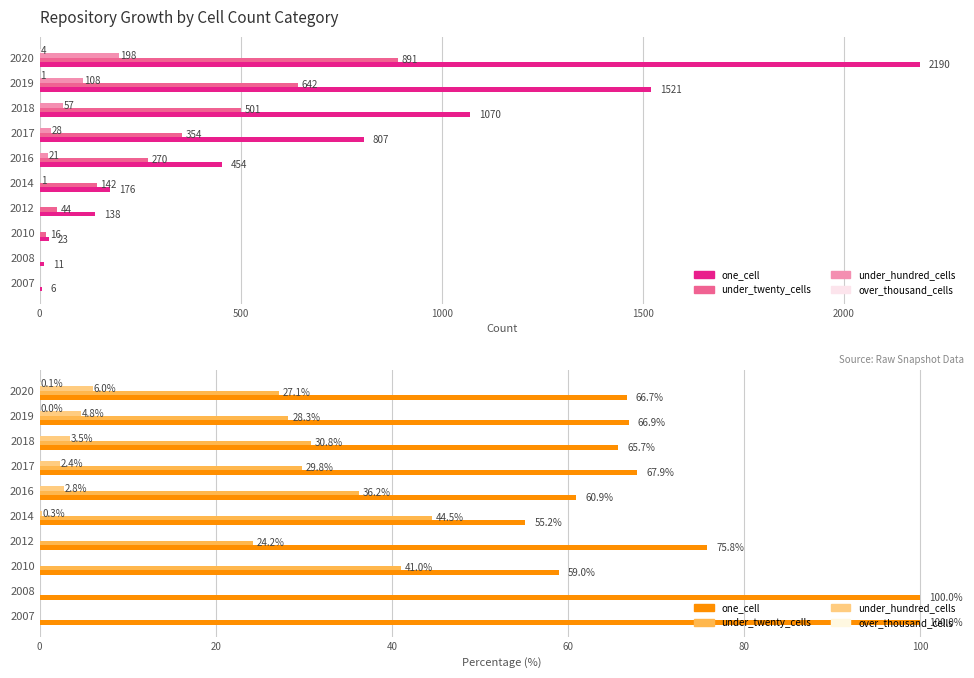

What is the average value of the one_cell series?

71.8